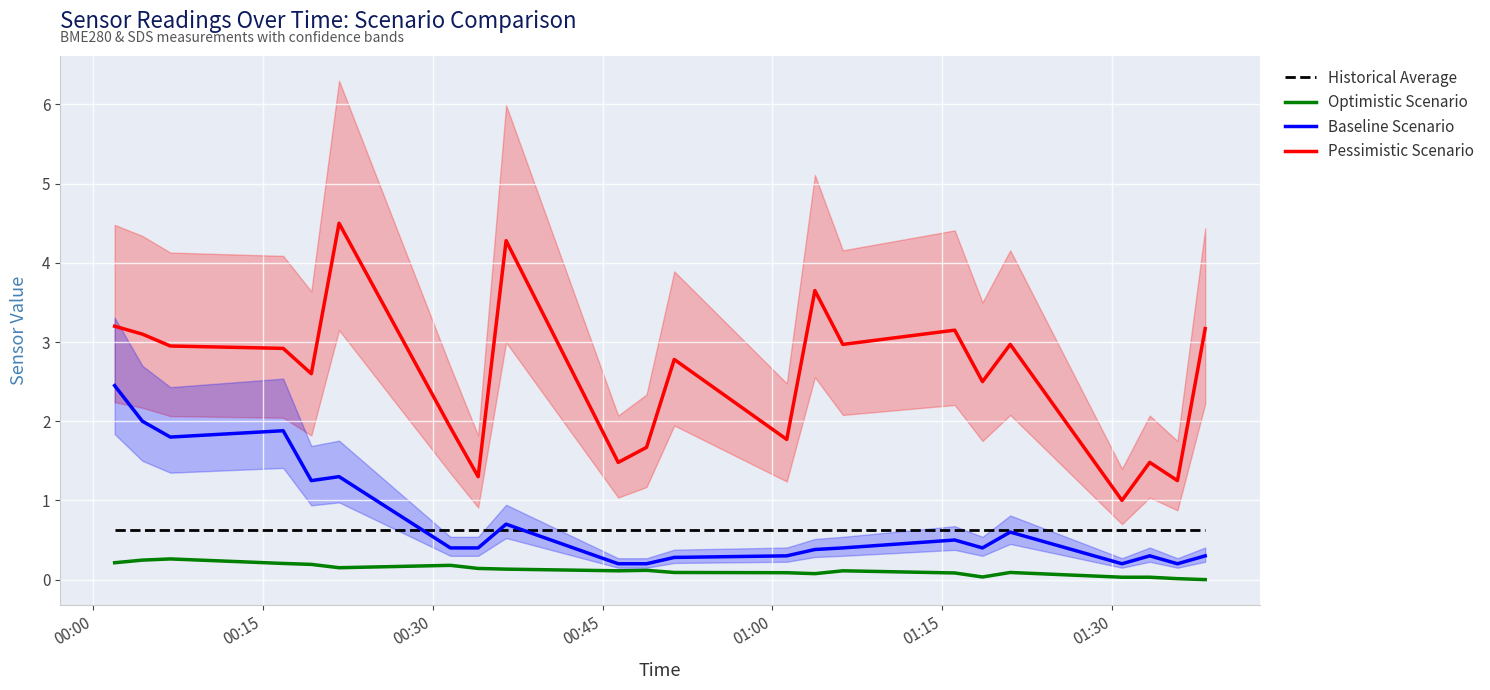

True or false: Historical Average and Pessimistic Scenario intersect in this chart.

False